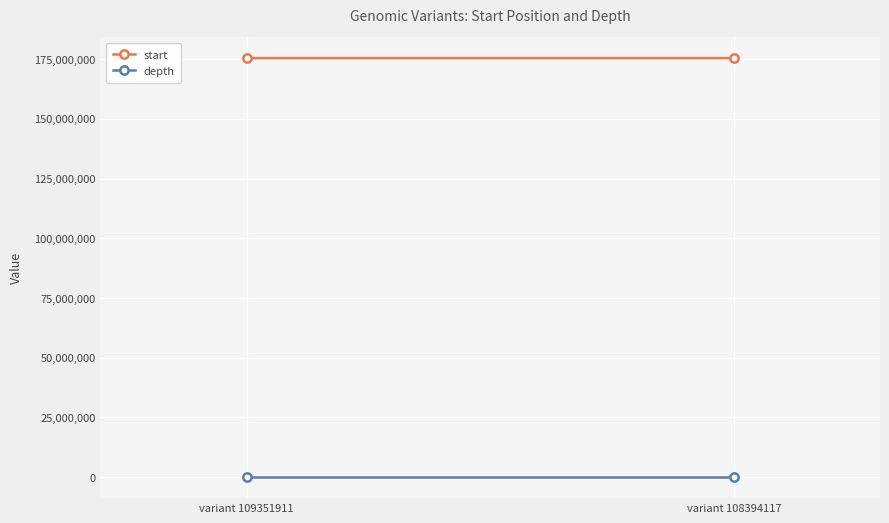

Which series has the largest range (max minus min)?

start